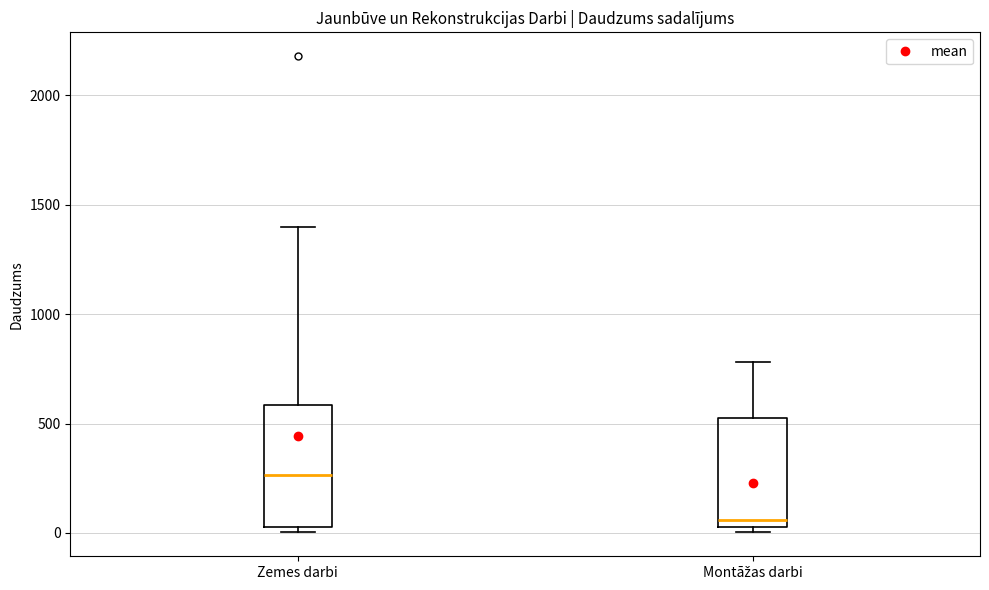

Reading left to right, read every box against the y-axis: the position of its median line, the range the box covers, and the ends of its whiskers. The values are not printed on the chart, so give them approximately, as read against the axis.

Zemes darbi: median 250, box 50 to 600, whiskers 0 to 1400
Montāžas darbi: median 50 (just above the box's lower edge), box 50 to 500, whiskers 0 to 800